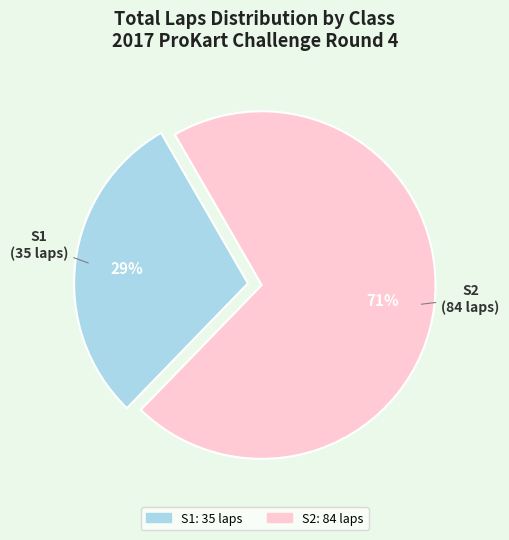

What percentage is the S2 slice, to the nearest percent?

71%